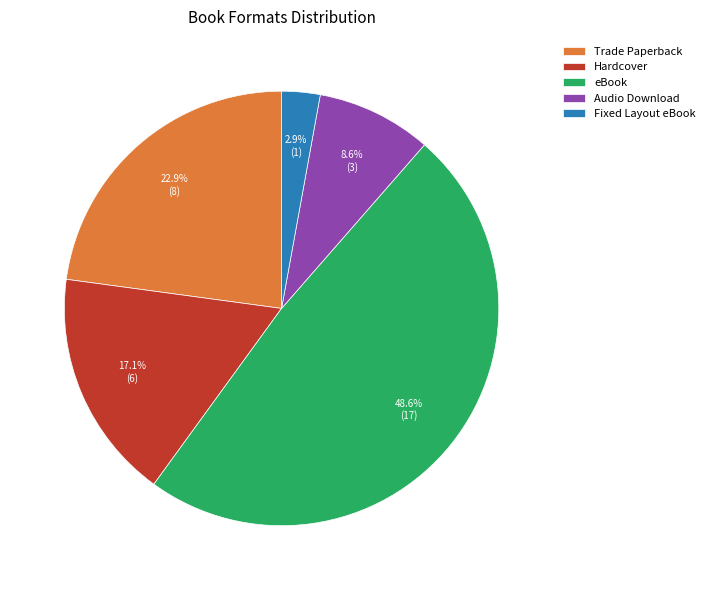

Which slice is the largest?

eBook